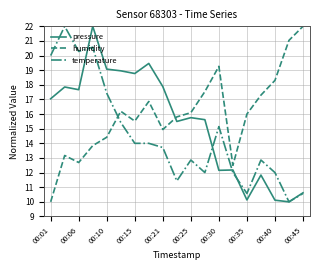

Which series has the largest total across all categories?

humidity